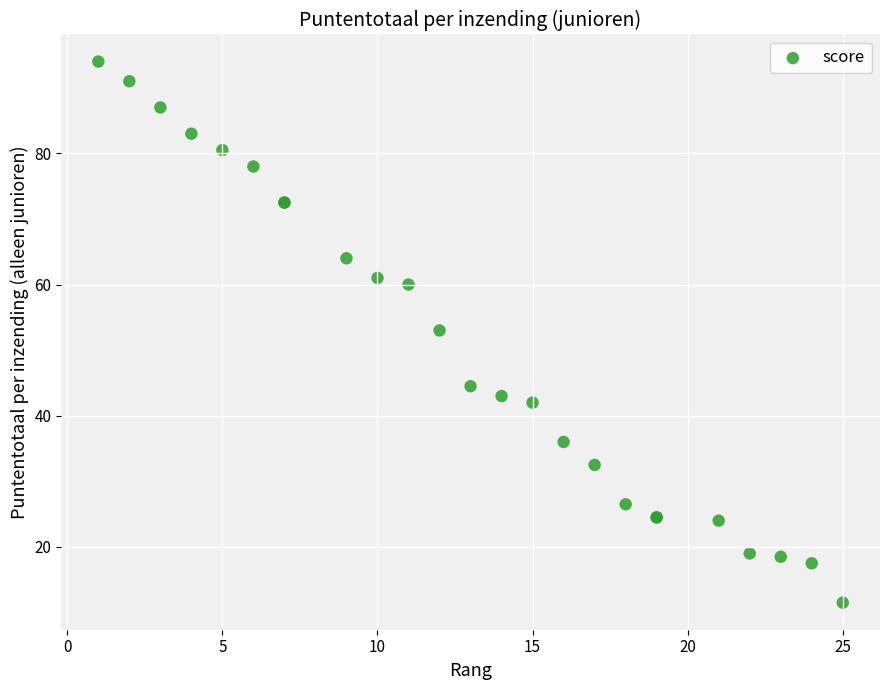

What Y value in the scatter plot is closest to 52?

53.0